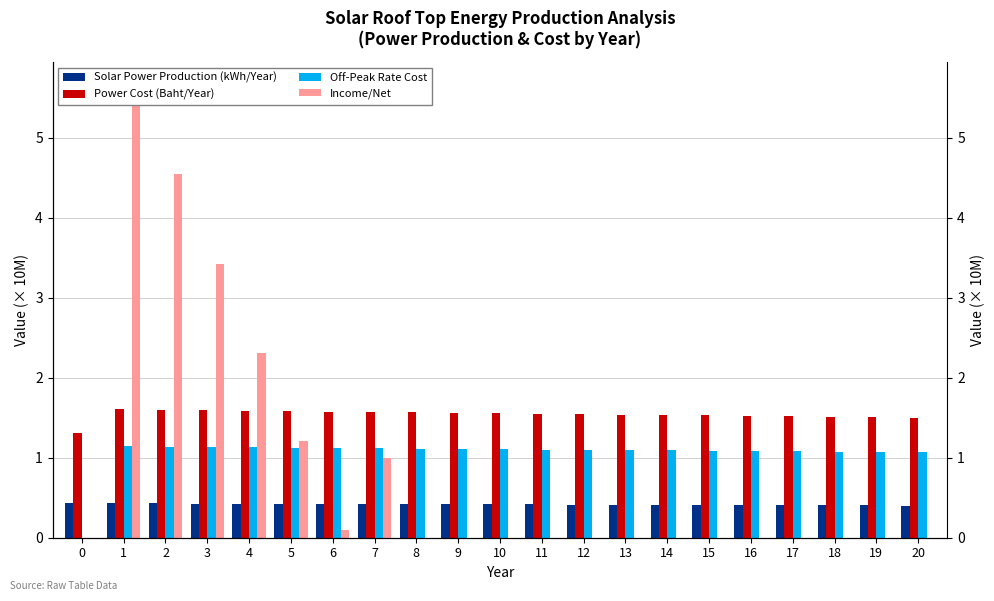

Read the Off-Peak Rate Cost value at 8.

1.1